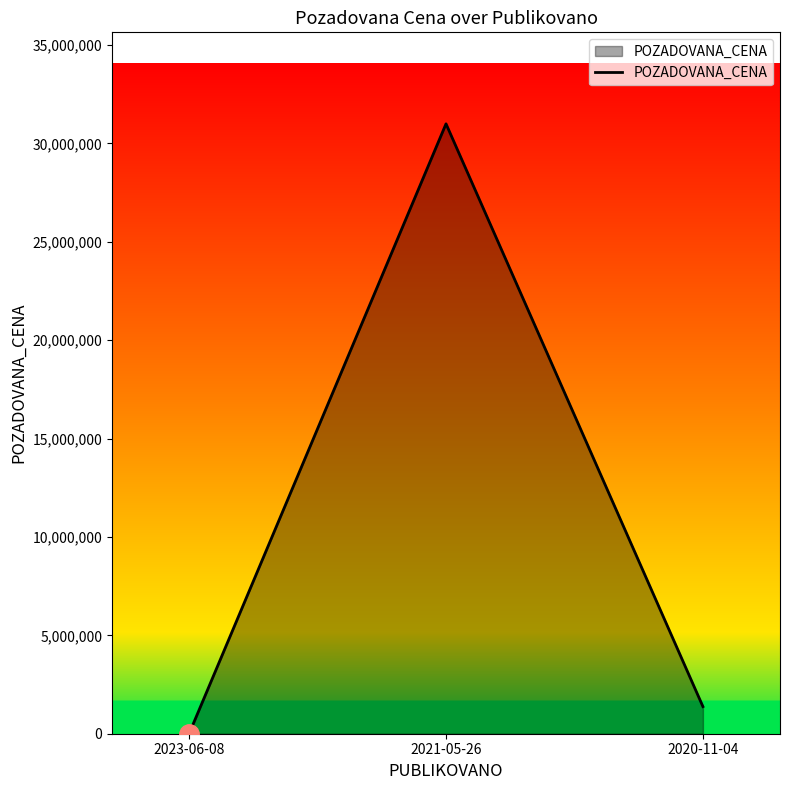

How many lines are shown in the chart?

1